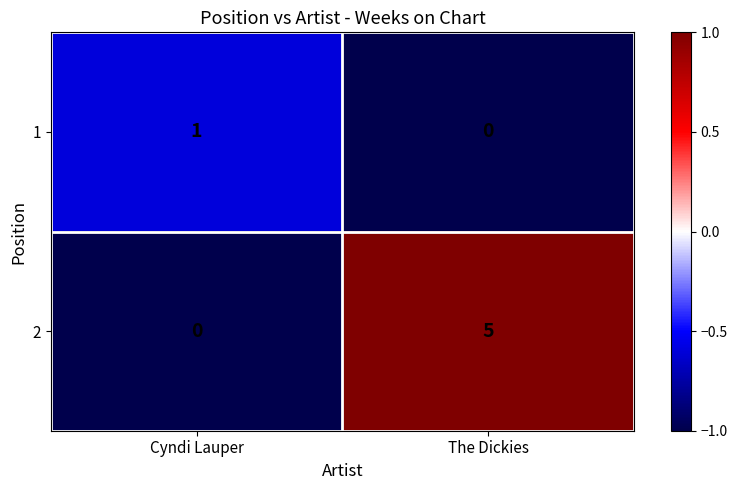

Where is 2 nearest to the value 2?

Cyndi Lauper